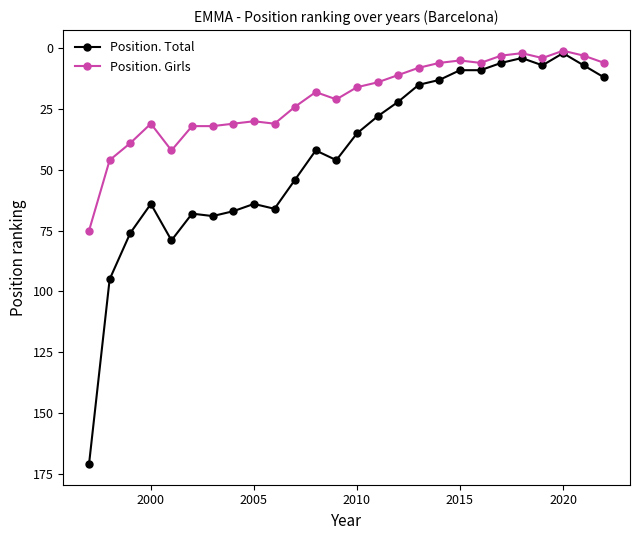

What is the average value of the Position. Girls series?

21